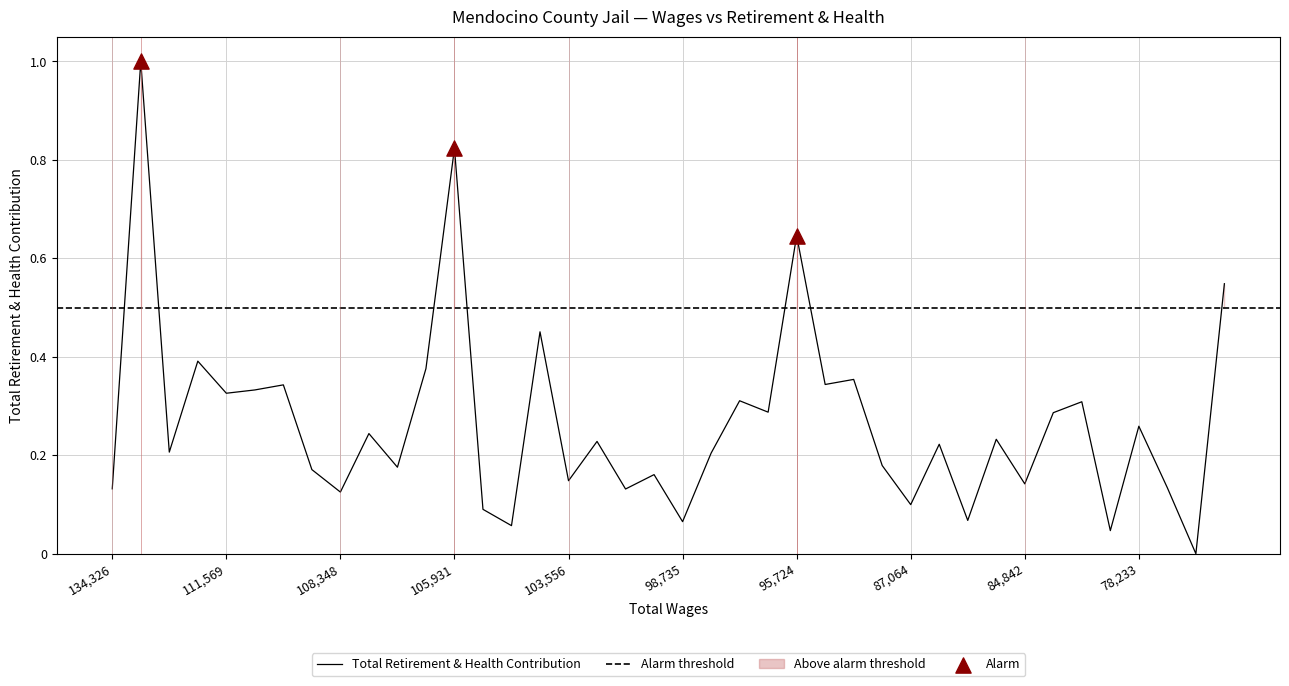

What is the change in value from 12 to 38?

-0.8